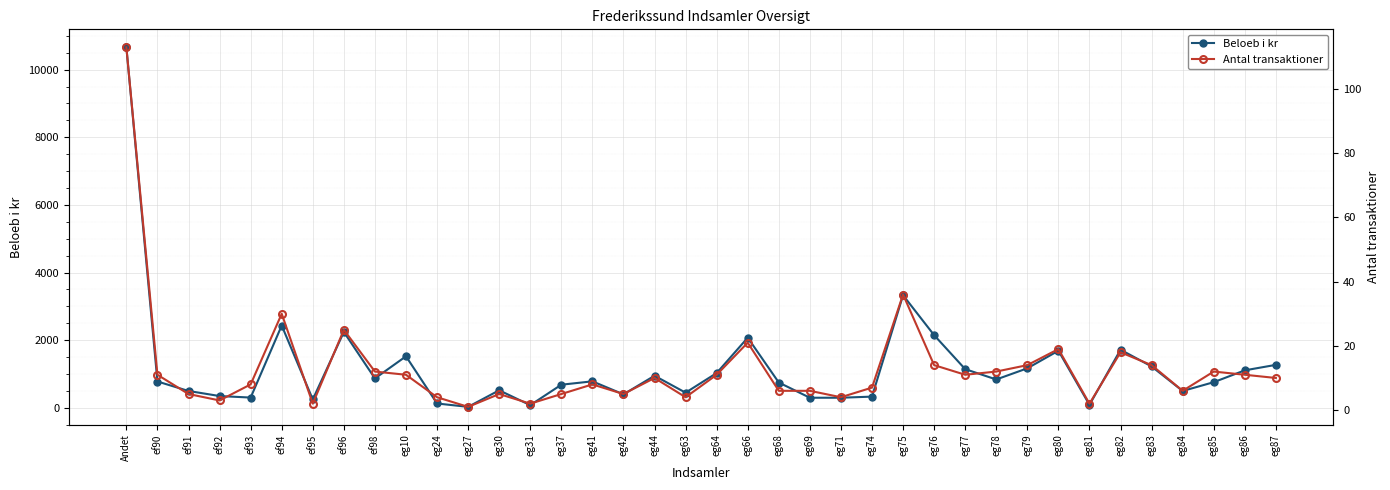

At which label does Beloeb i kr reach its minimum?

eg27